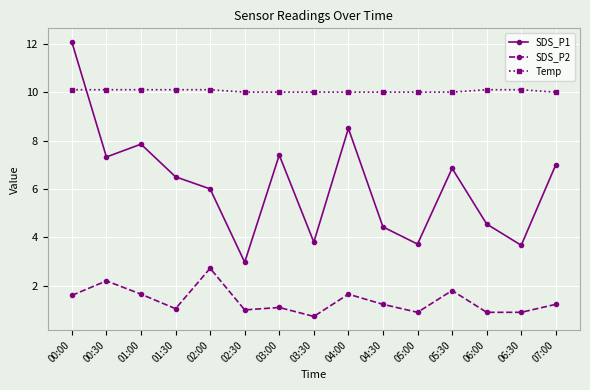

Where is the first local minimum for SDS_P1?

00:30